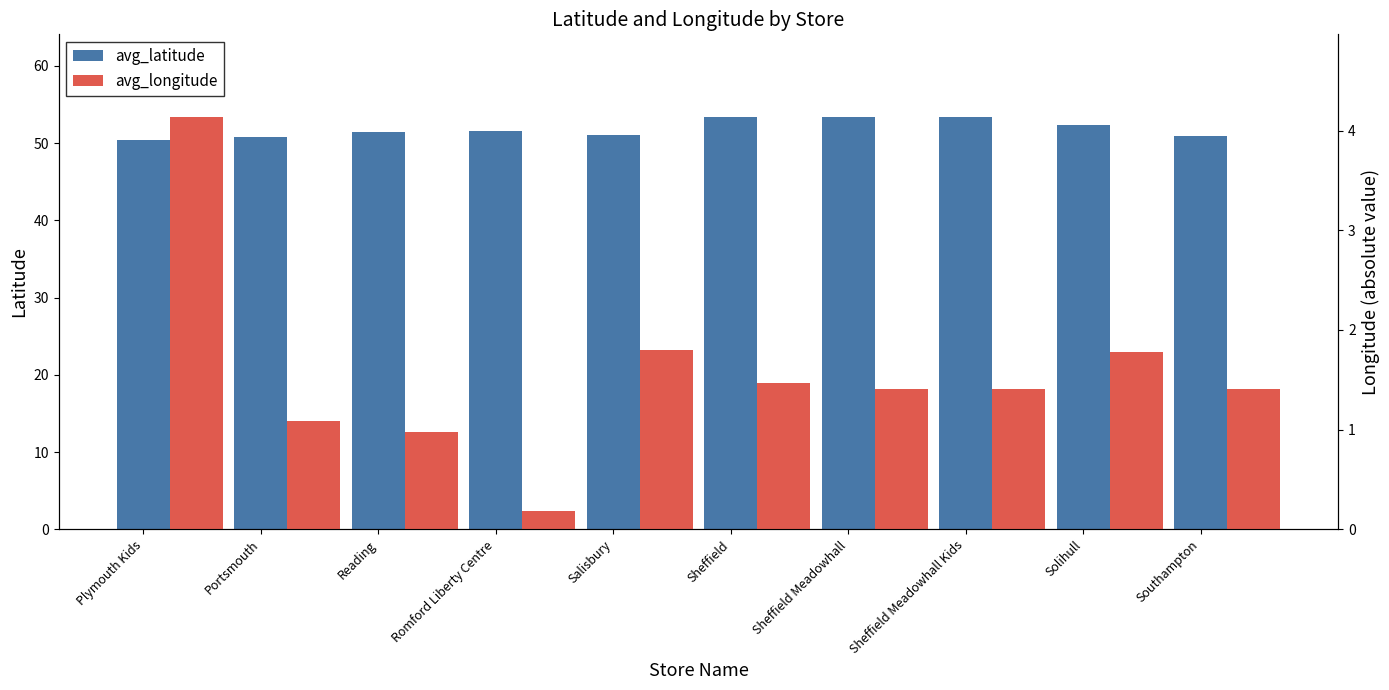

What position from the left is Sheffield?

6